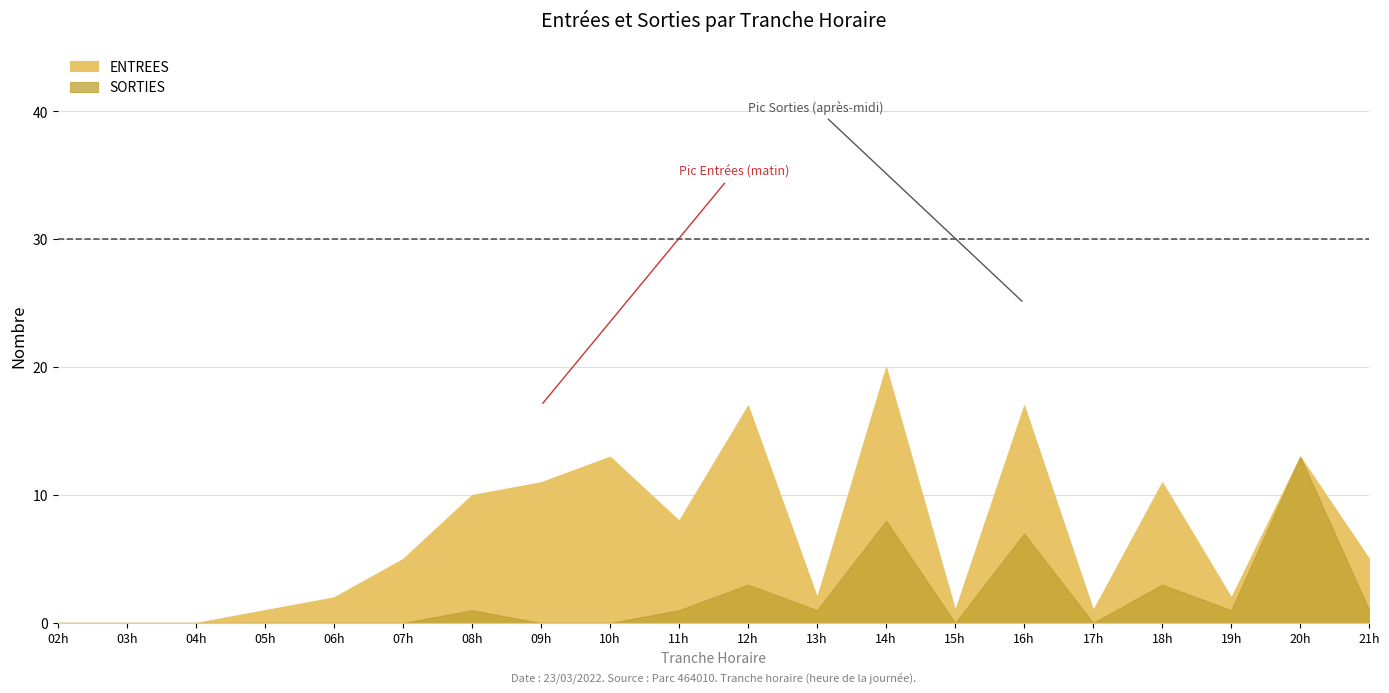

How many lines are shown in the chart?

2